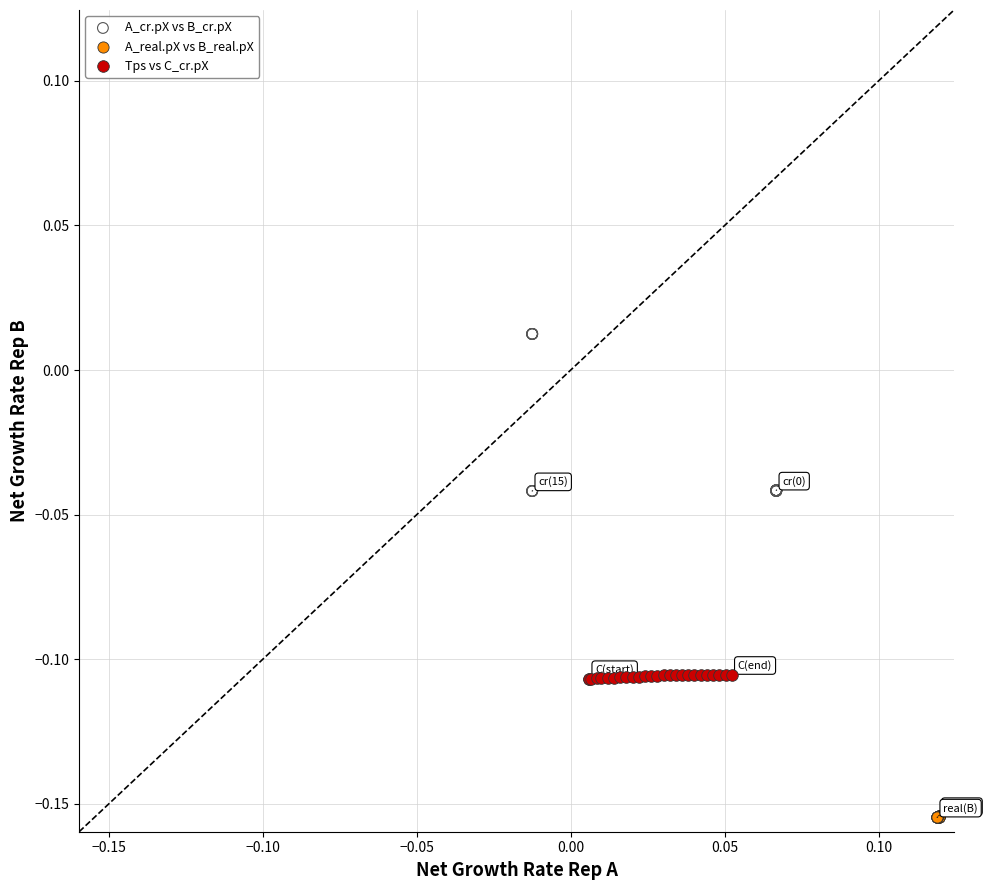

Which series reaches the minimum Y coordinate?

A_real.pX vs B_real.pX